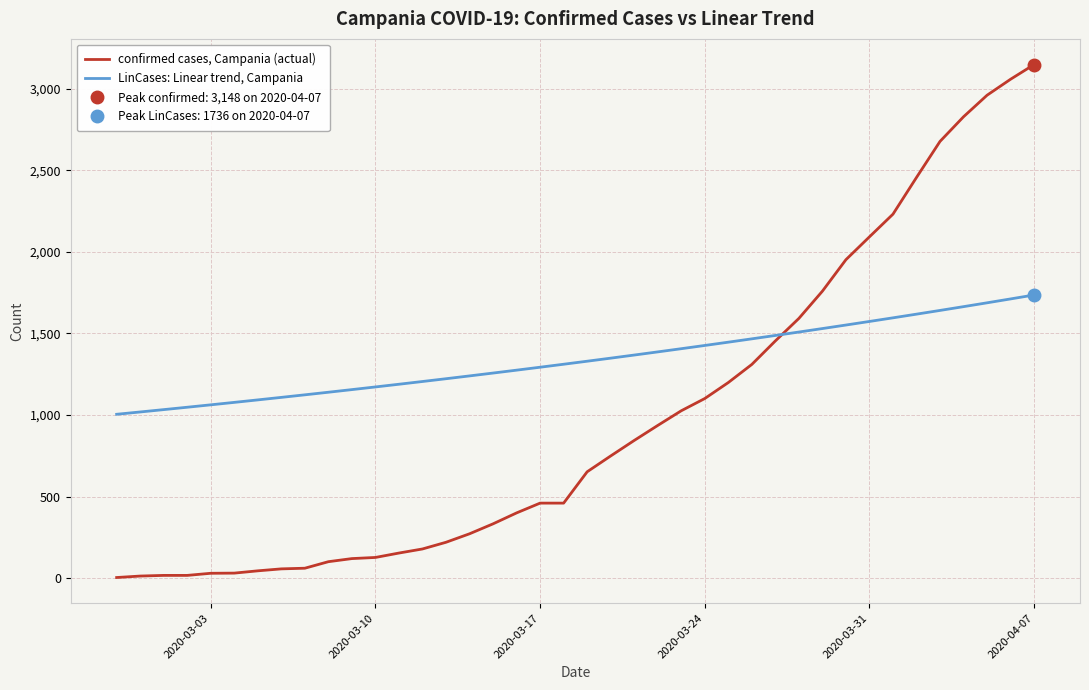

The value of LinCases: Linear trend, Campania at 2020-03-17 is 1292.9. True or false?

True